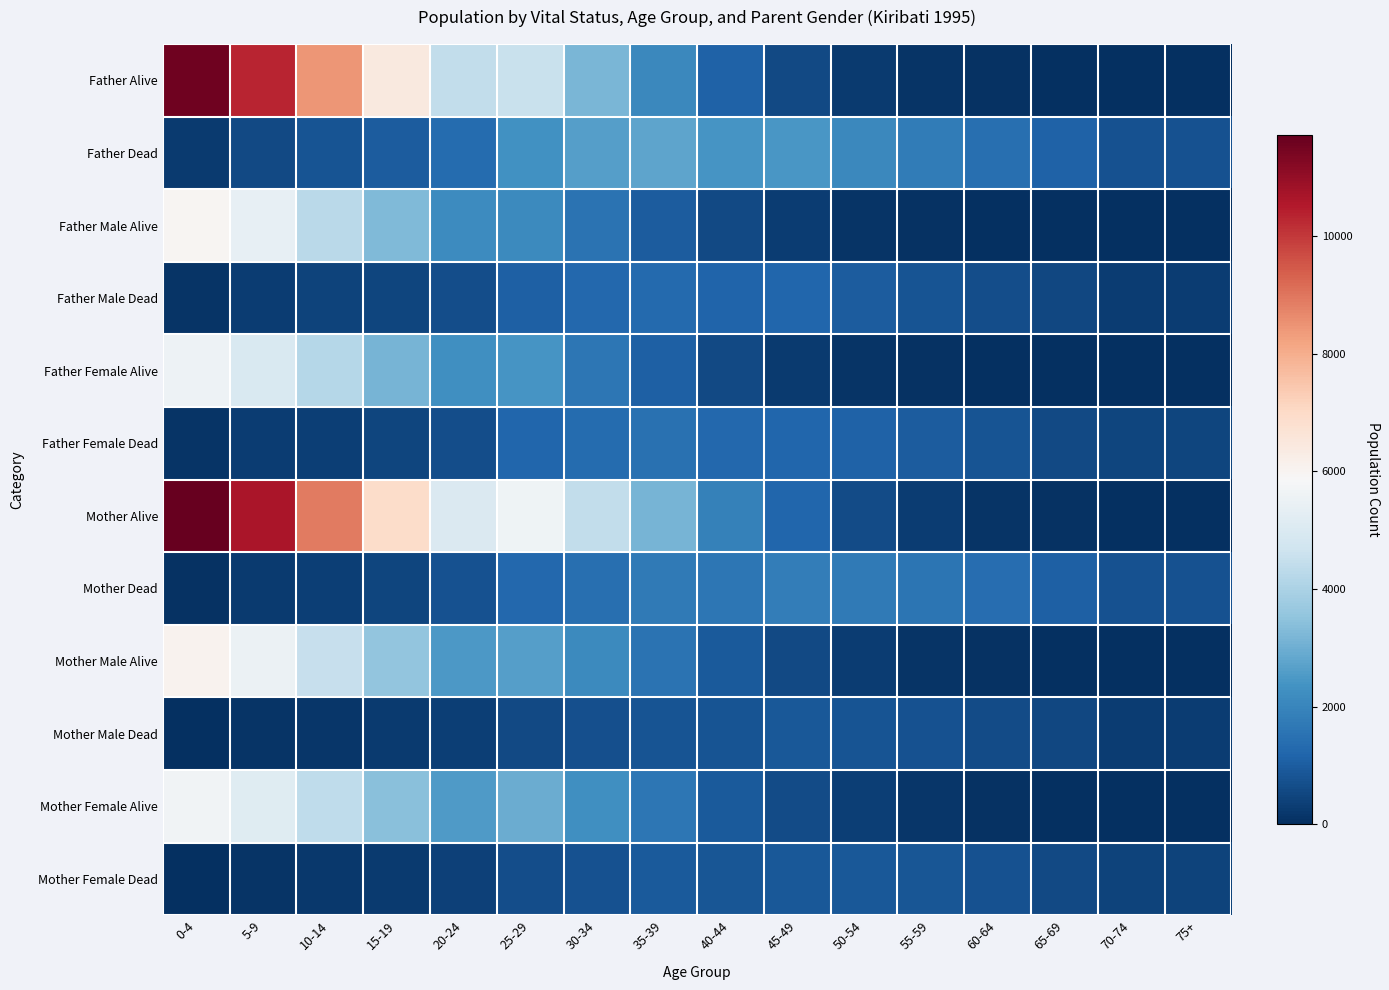

Reading right to left, list all the values displayed in this chart.

Father Alive: 75+=29	70-74=15	65-69=31	60-64=46	55-59=107	50-54=249	45-49=568	40-44=1124	35-39=2065	30-34=3201	25-29=4554	20-24=4422	15-19=6431	10-14=8464	5-9=10340	0-4=11552
Father Dead: 75+=742	70-74=759	65-69=1106	60-64=1459	55-59=1773	50-54=2098	45-49=2431	40-44=2418	35-39=2793	30-34=2647	25-29=2295	20-24=1335	15-19=1003	10-14=781	5-9=559	0-4=246
Father Male Alive: 75+=17	70-74=10	65-69=14	60-64=18	55-59=50	50-54=134	45-49=299	40-44=560	35-39=995	30-34=1557	25-29=2142	20-24=2156	15-19=3280	10-14=4281	5-9=5360	0-4=5965
Father Male Dead: 75+=281	70-74=301	65-69=514	60-64=670	55-59=811	50-54=985	45-49=1206	40-44=1181	35-39=1319	30-34=1274	25-29=1085	20-24=686	15-19=502	10-14=415	5-9=279	0-4=122
Father Female Alive: 75+=12	70-74=5	65-69=17	60-64=28	55-59=57	50-54=115	45-49=269	40-44=564	35-39=1070	30-34=1644	25-29=2412	20-24=2266	15-19=3151	10-14=4183	5-9=4980	0-4=5587
Father Female Dead: 75+=461	70-74=458	65-69=592	60-64=789	55-59=962	50-54=1113	45-49=1225	40-44=1237	35-39=1474	30-34=1373	25-29=1210	20-24=649	15-19=501	10-14=366	5-9=280	0-4=124
Mother Alive: 75+=30	70-74=22	65-69=48	60-64=109	55-59=286	50-54=627	45-49=1210	40-44=1917	35-39=3144	30-34=4421	25-29=5593	20-24=5022	15-19=6943	10-14=8886	5-9=10666	0-4=11724
Mother Dead: 75+=741	70-74=752	65-69=1089	60-64=1396	55-59=1594	50-54=1720	45-49=1789	40-44=1625	35-39=1713	30-34=1427	25-29=1256	20-24=735	15-19=491	10-14=359	5-9=233	0-4=74
Mother Male Alive: 75+=14	70-74=12	65-69=18	60-64=47	55-59=122	50-54=304	45-49=593	40-44=961	35-39=1531	30-34=2140	25-29=2648	20-24=2494	15-19=3529	10-14=4522	5-9=5517	0-4=6049
Mother Male Dead: 75+=284	70-74=299	65-69=510	60-64=641	55-59=739	50-54=815	45-49=912	40-44=780	35-39=782	30-34=691	25-29=579	20-24=348	15-19=253	10-14=174	5-9=122	0-4=38
Mother Female Alive: 75+=16	70-74=10	65-69=30	60-64=62	55-59=164	50-54=323	45-49=617	40-44=956	35-39=1613	30-34=2281	25-29=2945	20-24=2528	15-19=3414	10-14=4364	5-9=5149	0-4=5675
Mother Female Dead: 75+=457	70-74=453	65-69=579	60-64=755	55-59=855	50-54=905	45-49=877	40-44=845	35-39=931	30-34=736	25-29=677	20-24=387	15-19=238	10-14=185	5-9=111	0-4=36